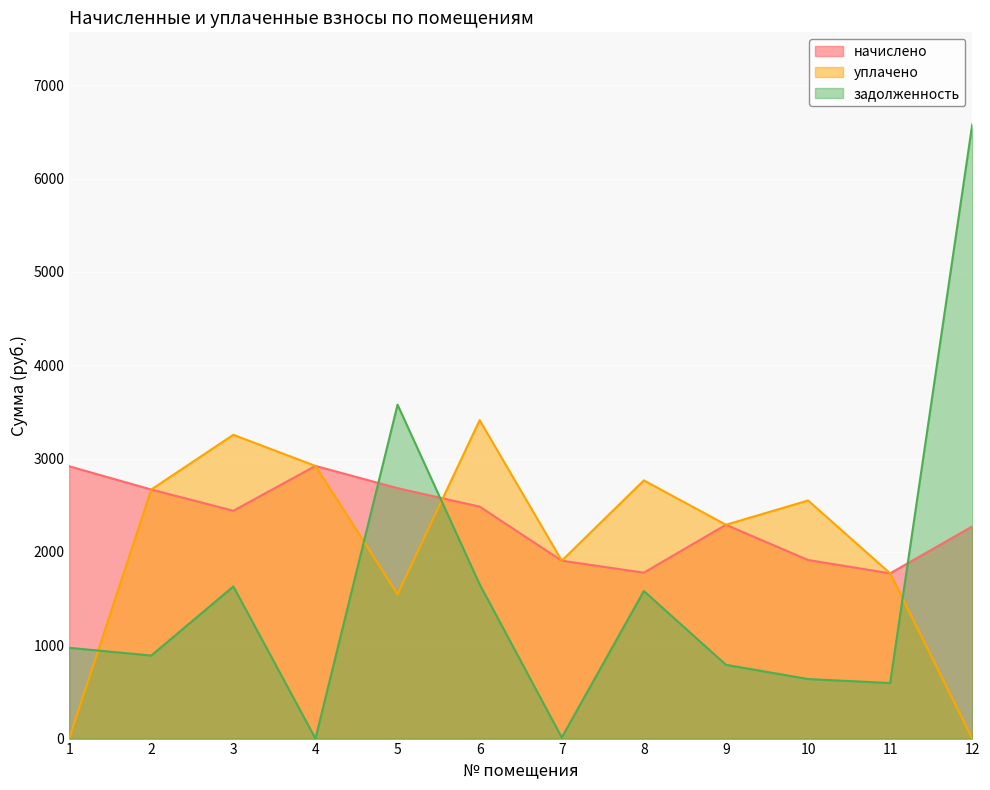

What is the sum of all задолженность values?

18920.5